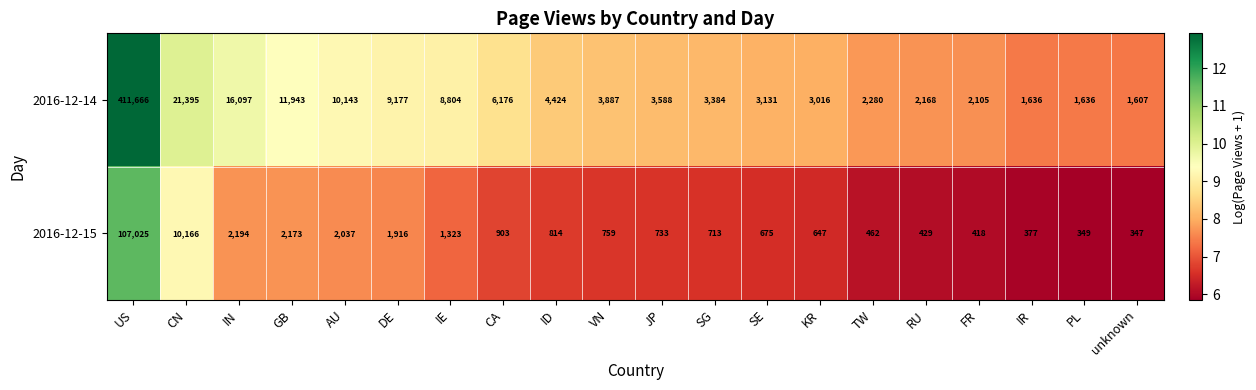

What is the sum of the 2016-12-15 values at unknown and FR?

765